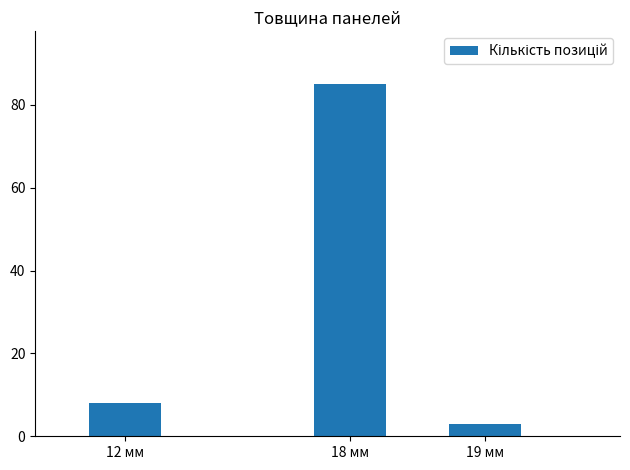

Reading left to right, transcribe all the data shown in this chart.

8	85	3